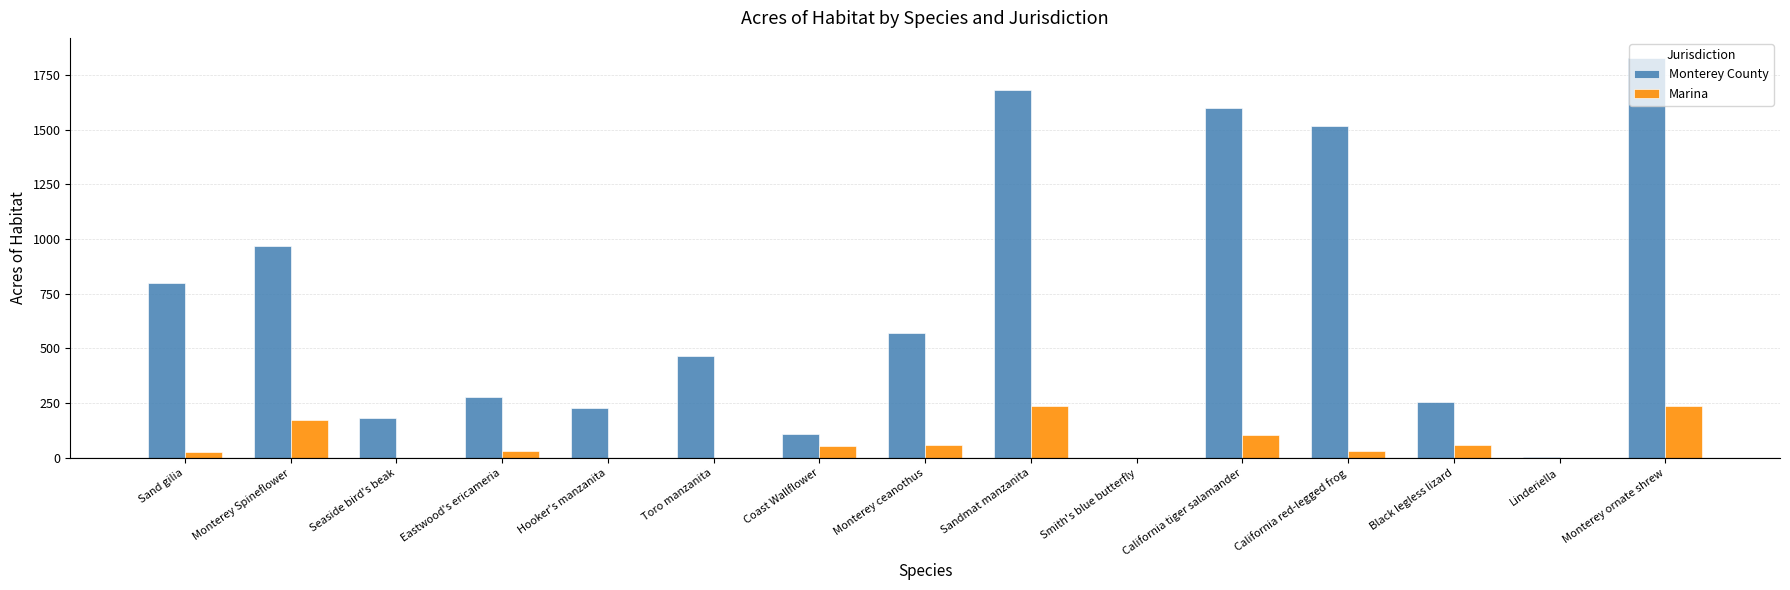

Between Sand gilia and California red-legged frog, which series saw the biggest shift?

Monterey County